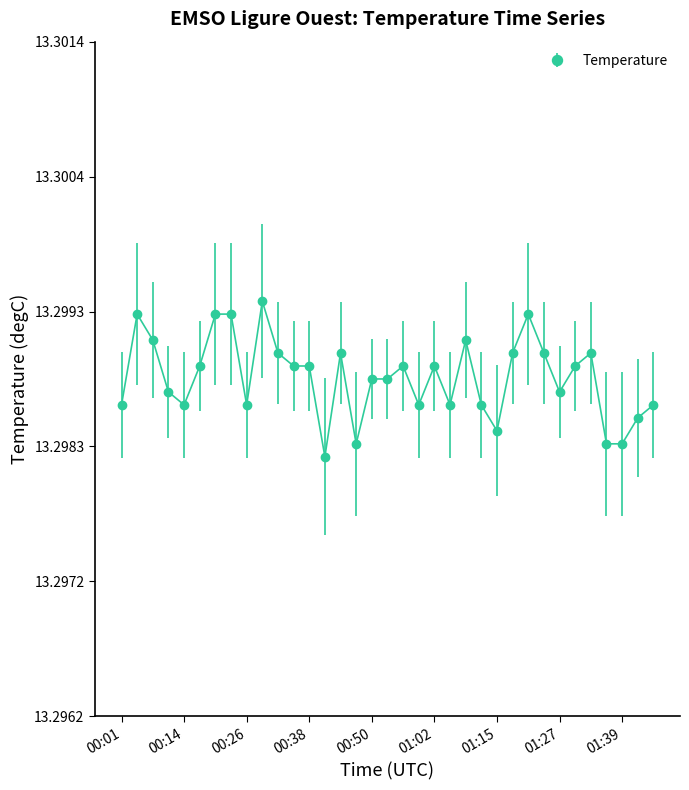

How many distinct data groups are displayed?

1